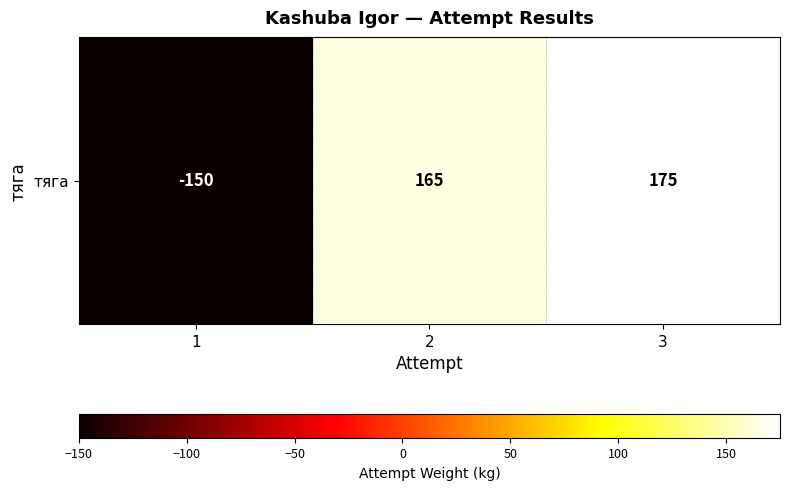

List the labels in order of value, smallest first.

1, 2, 3